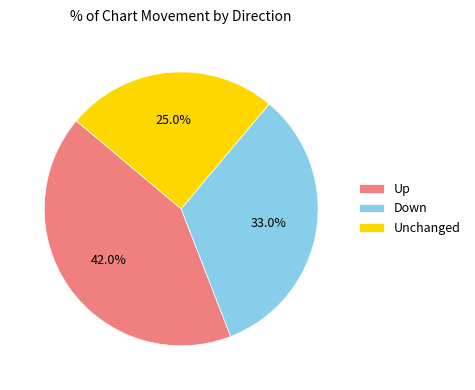

Which has a higher value, Unchanged or Up?

Up